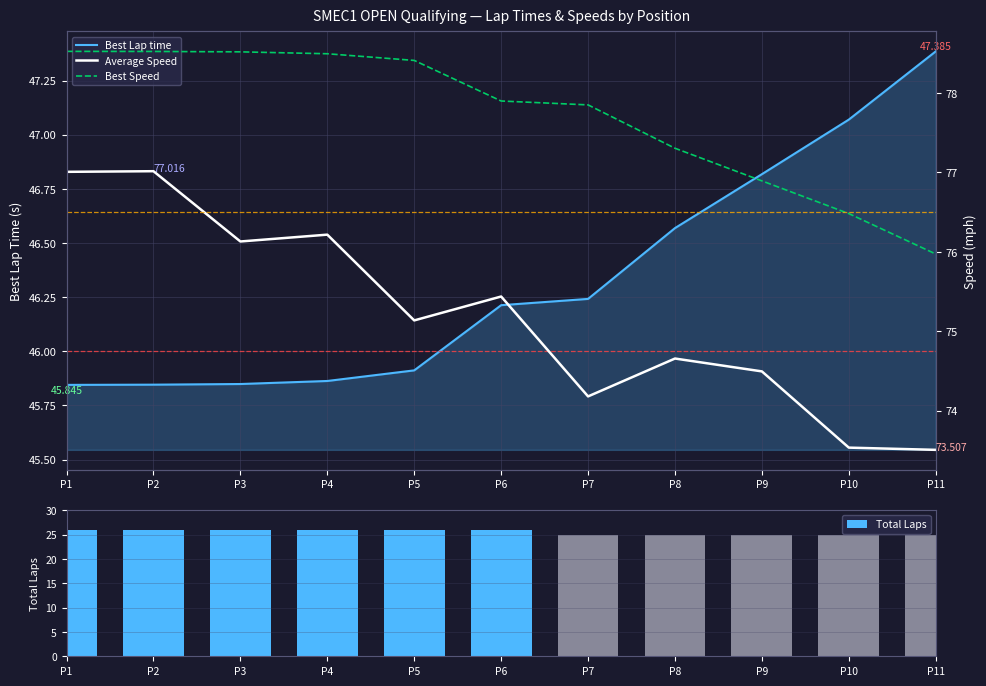

List the series in order of their peak value, lowest first.

Total Laps, Best Lap time, Average Speed, Best Speed